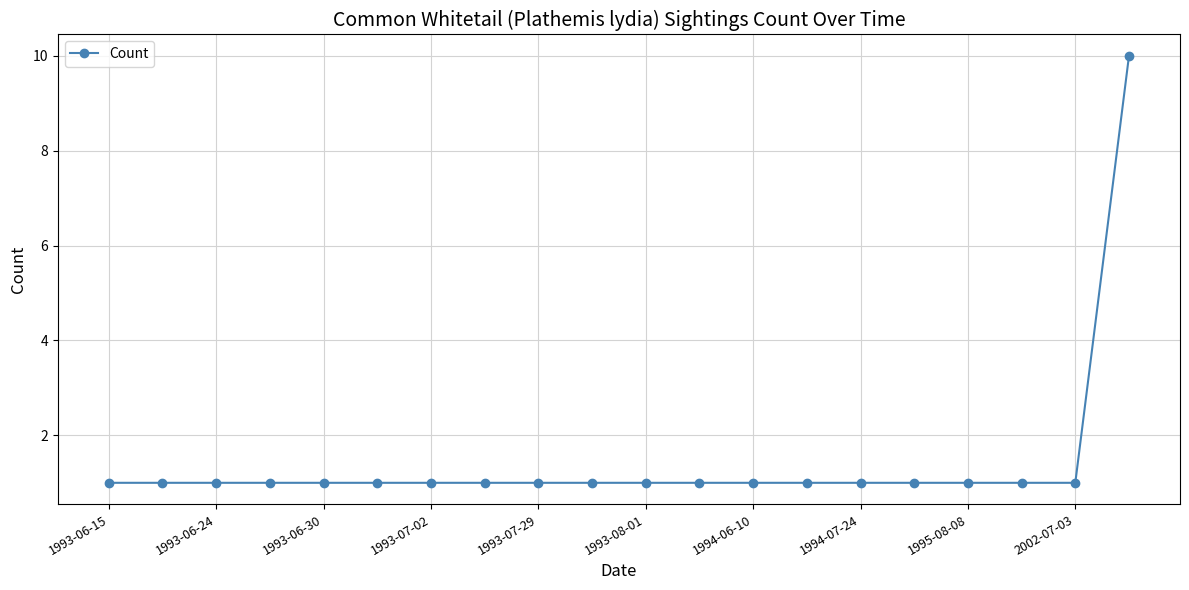

What is the value of the 2nd point from the left?

1